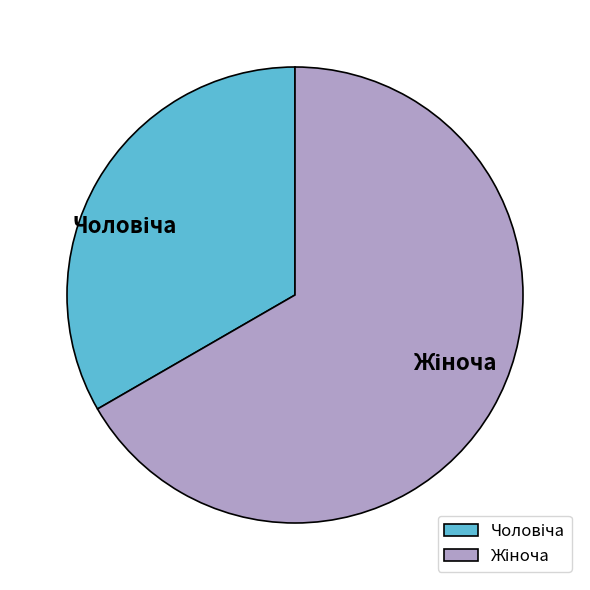

Does any single category account for the majority?

Yes